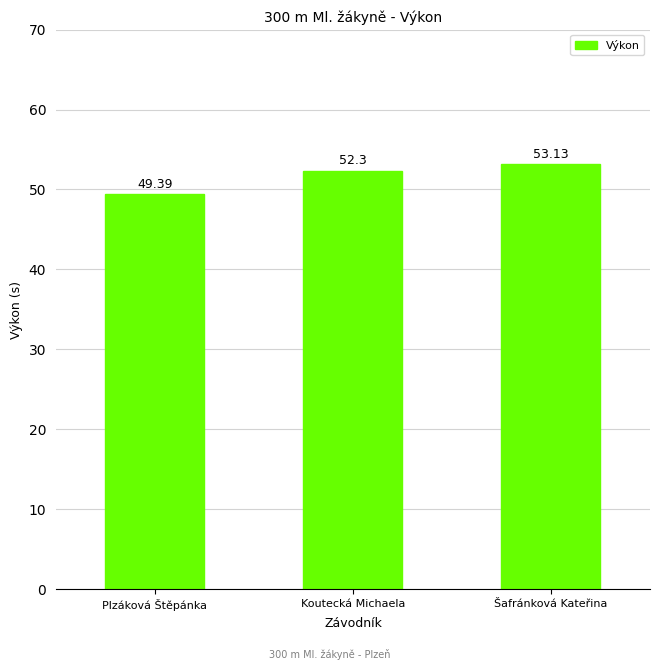

What is the change in value from Koutecká Michaela to Šafránková Kateřina?

+0.8